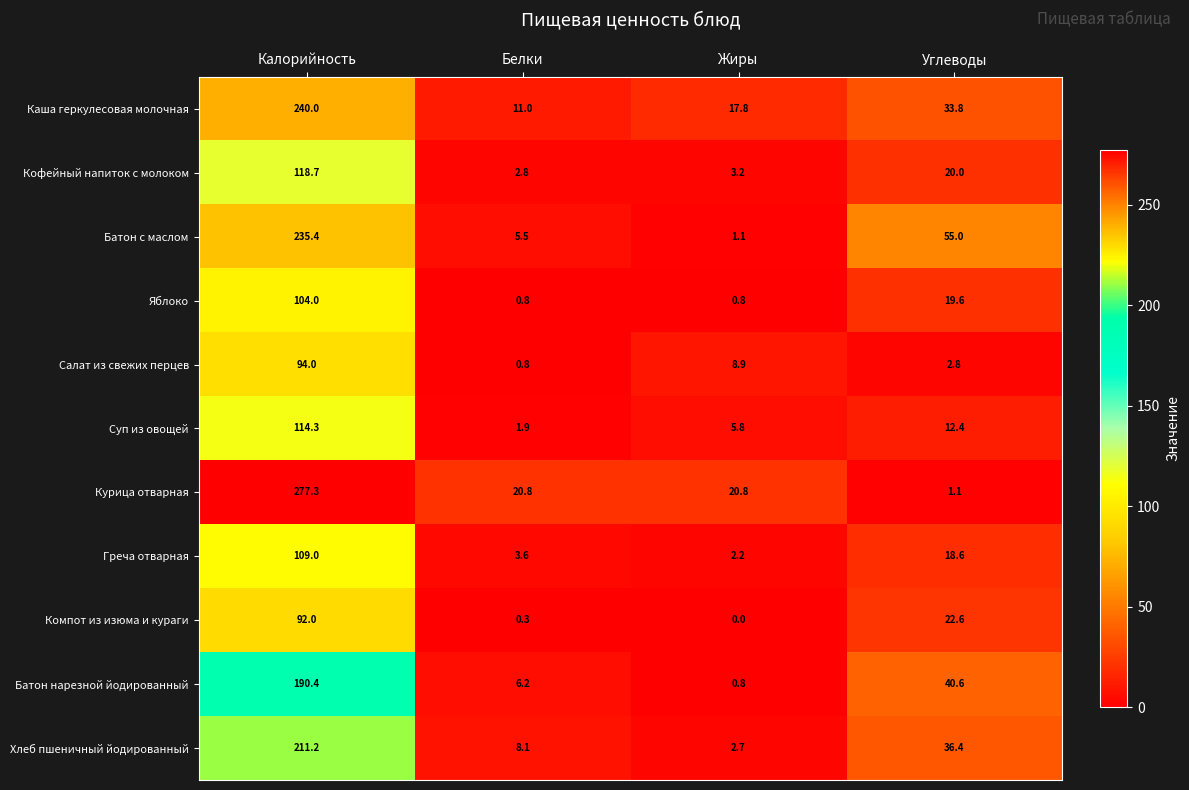

Rank the series by their maximum value, from highest to lowest.

Курица отварная, Каша геркулесовая молочная, Батон с маслом, Хлеб пшеничный йодированный, Батон нарезной йодированный, Кофейный напиток с молоком, Суп из овощей, Греча отварная, Яблоко, Салат из свежих перцев, Компот из изюма и кураги